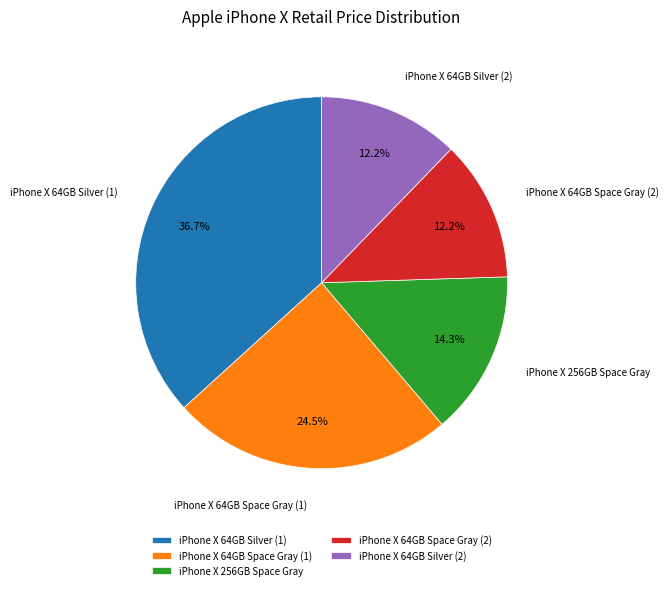

What percentage is NOT represented by iPhone X 64GB Space Gray (2)?

87.8%